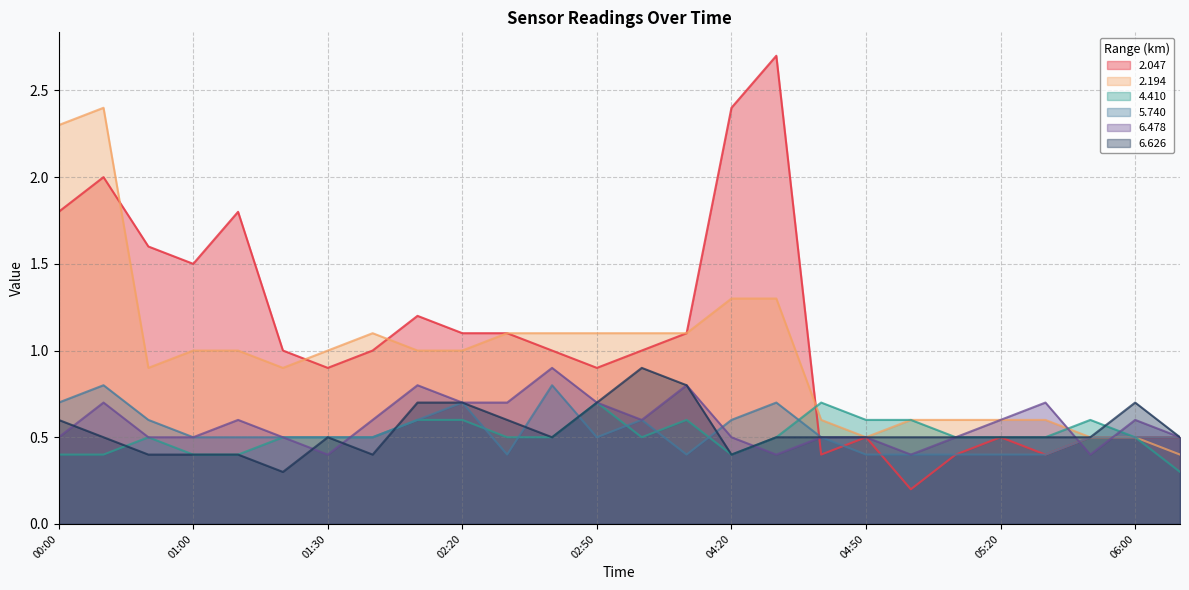

Which label corresponds to the largest value in the chart?

04:30